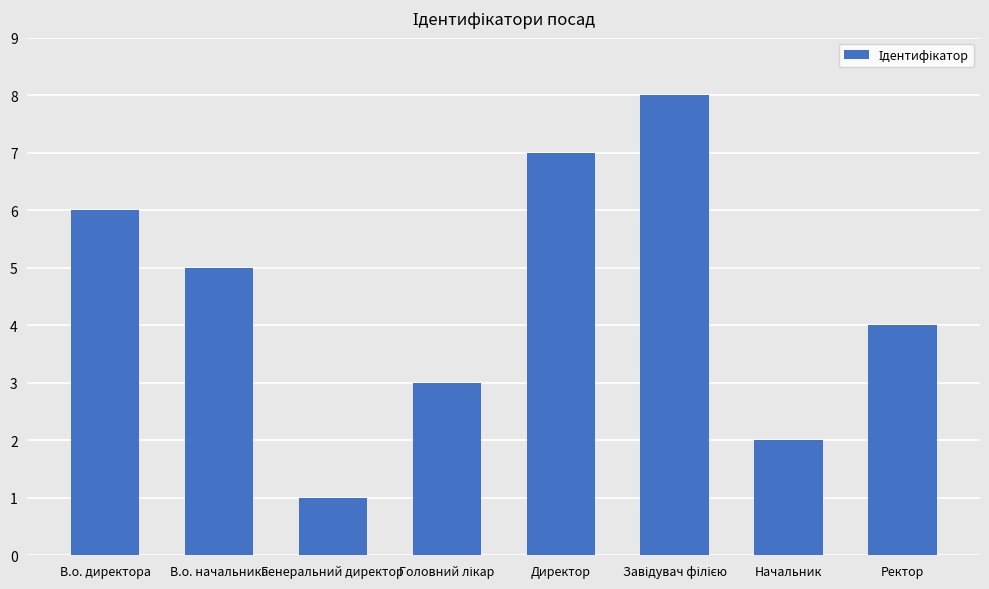

What is the label of the 1st bar from the right?

Ректор